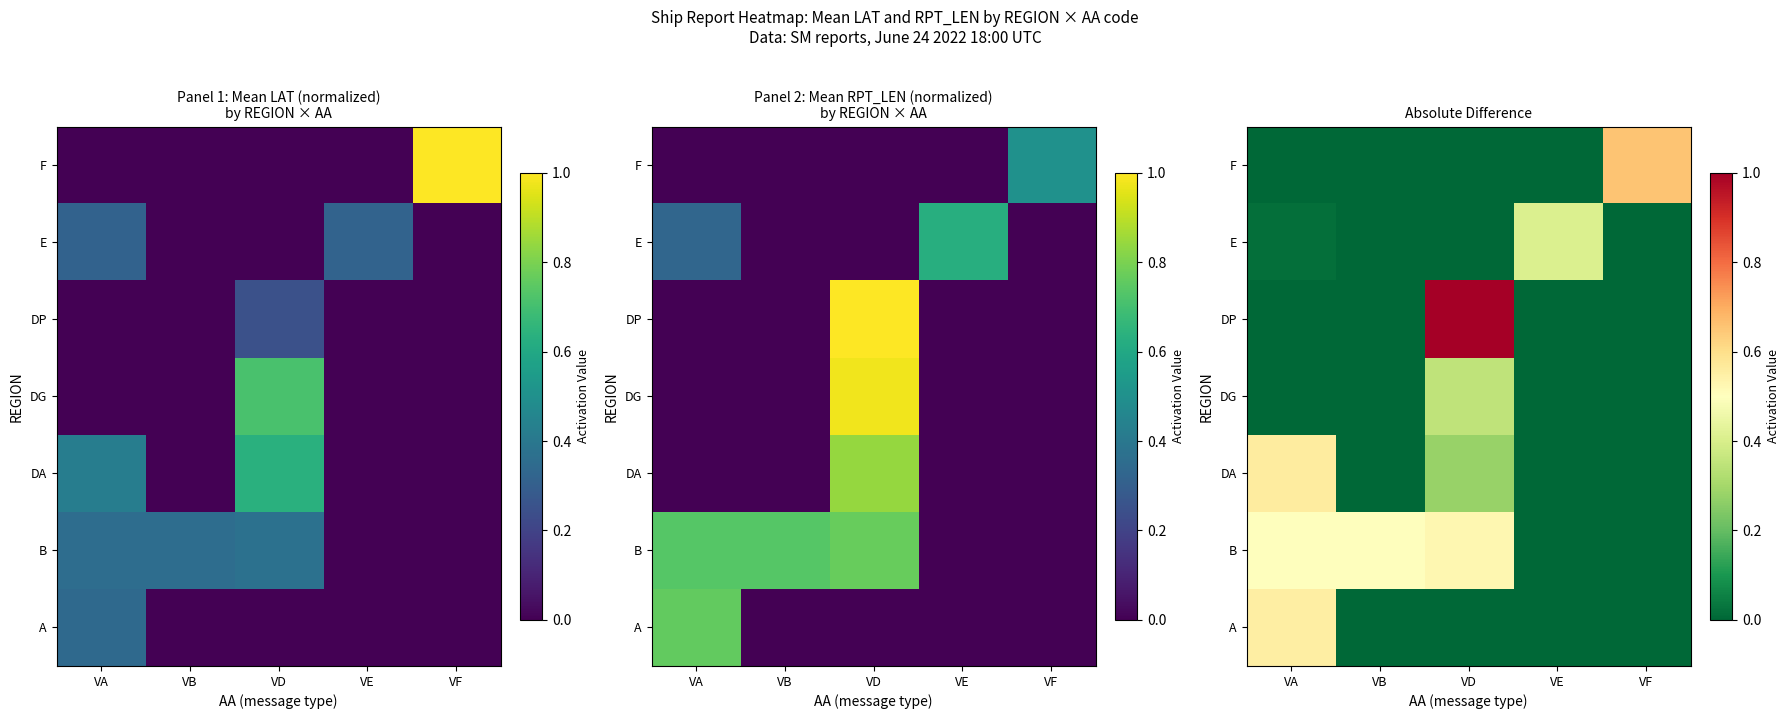

Which series changed the most between VD and VE?

DP